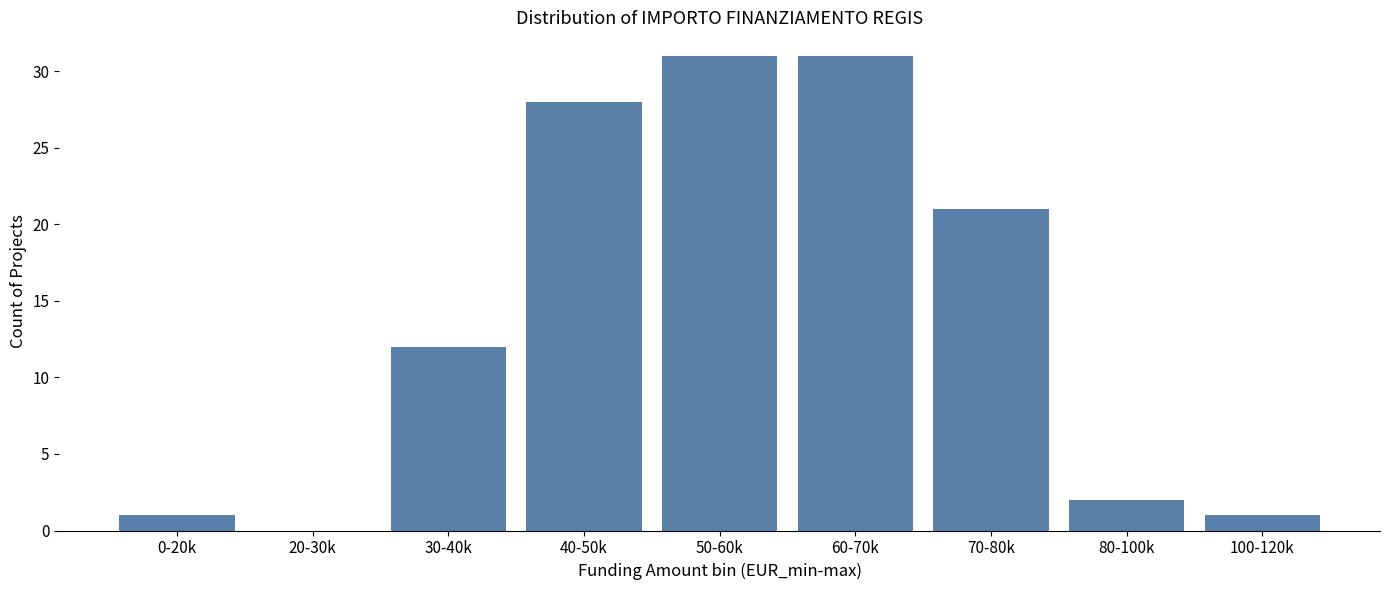

The value at 30-40k is 12. True or false?

True